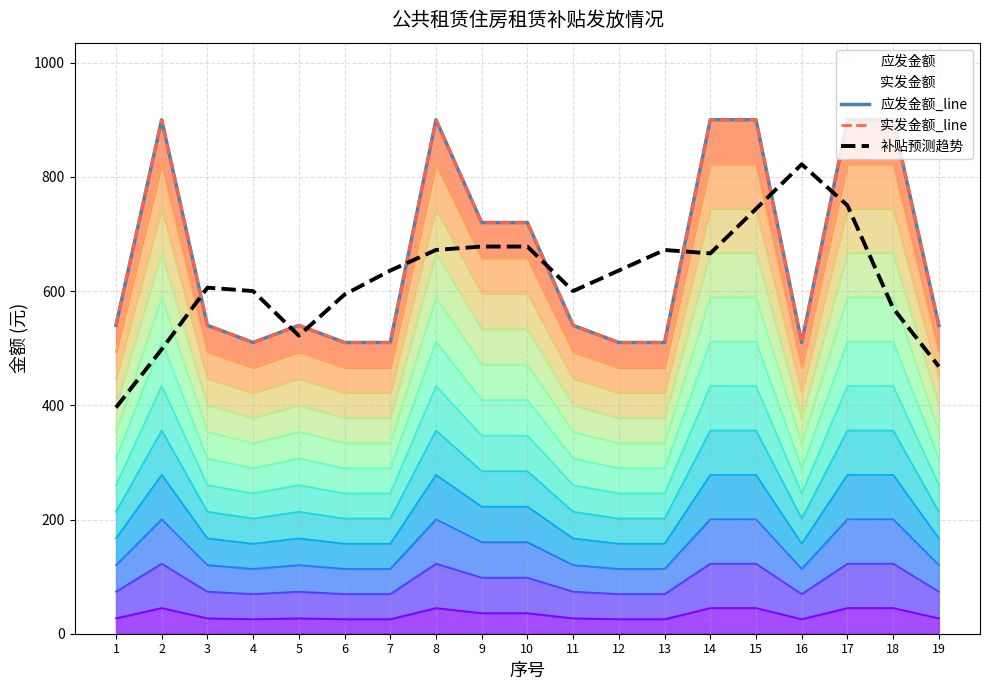

The 实发金额_line series shows 147 at 12. True or false?

False